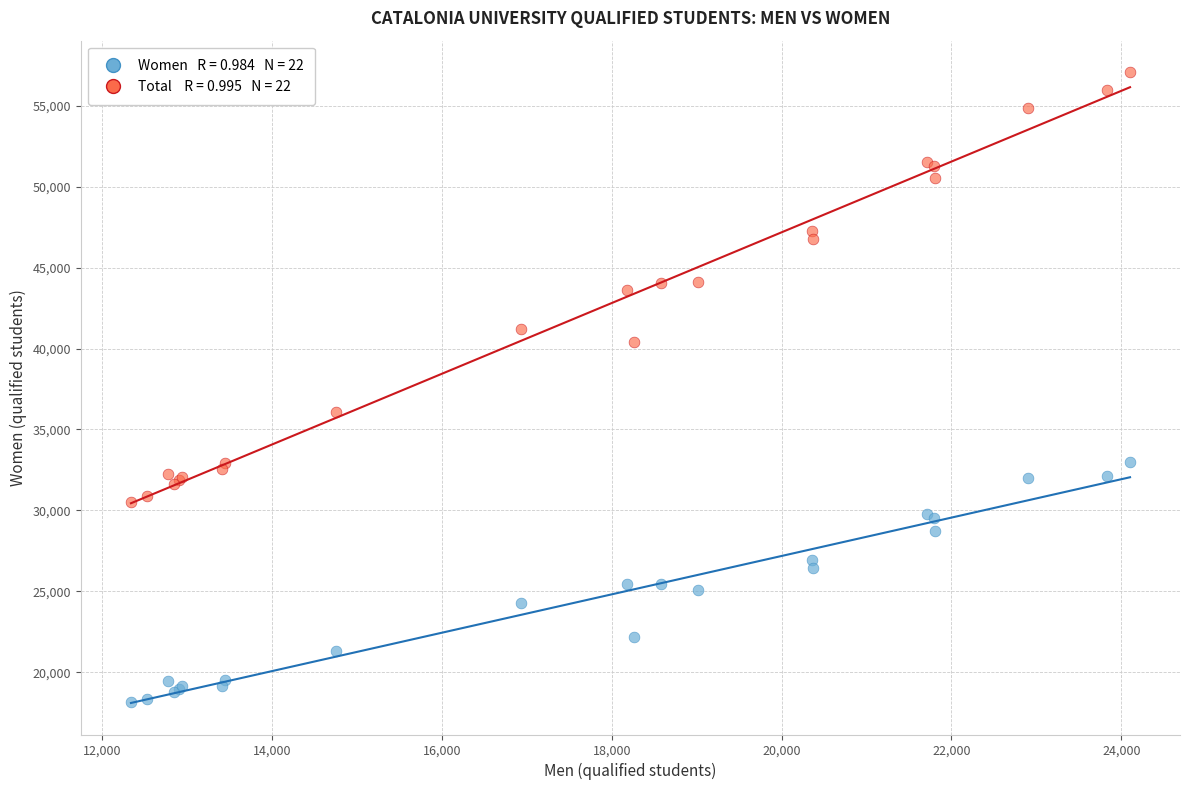

Across all series, what Y value is closest to 37624?

36082